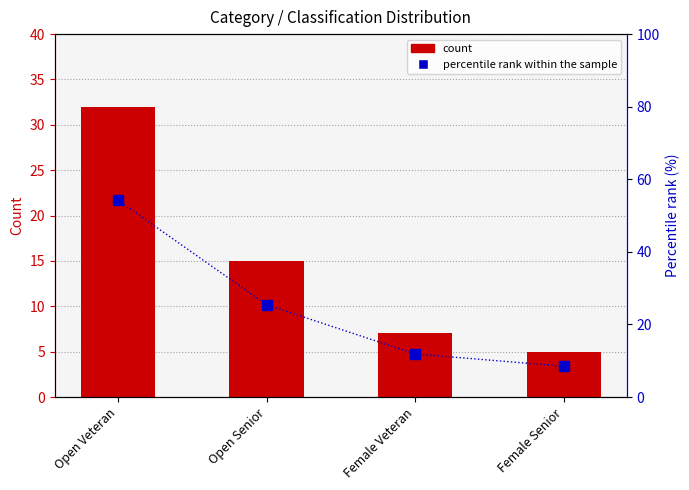

What is the label of the 4th bar from the left?

Female Senior